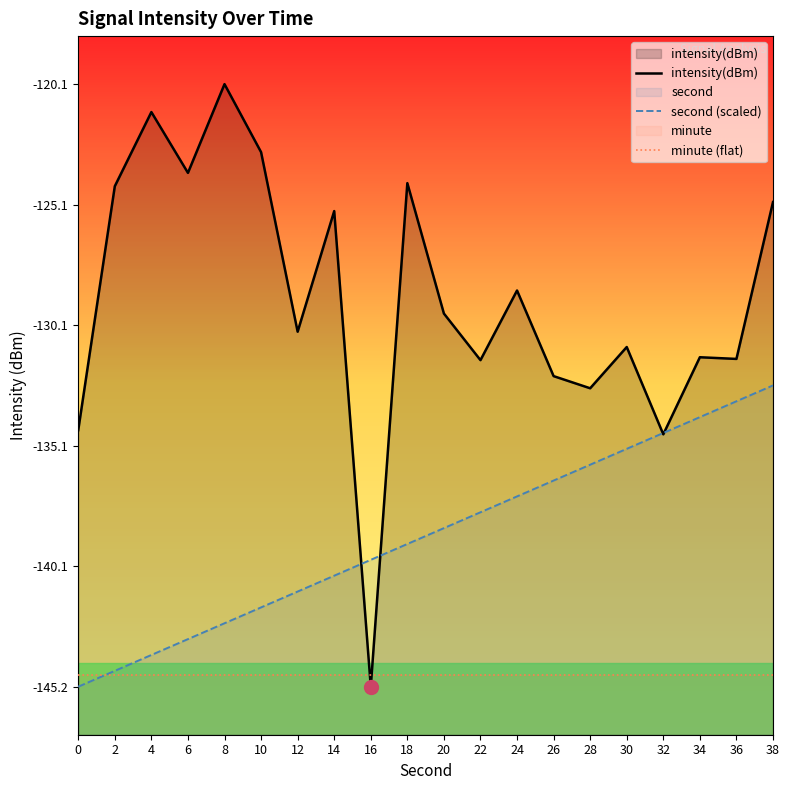

Which series has the largest total across all categories?

intensity(dBm)